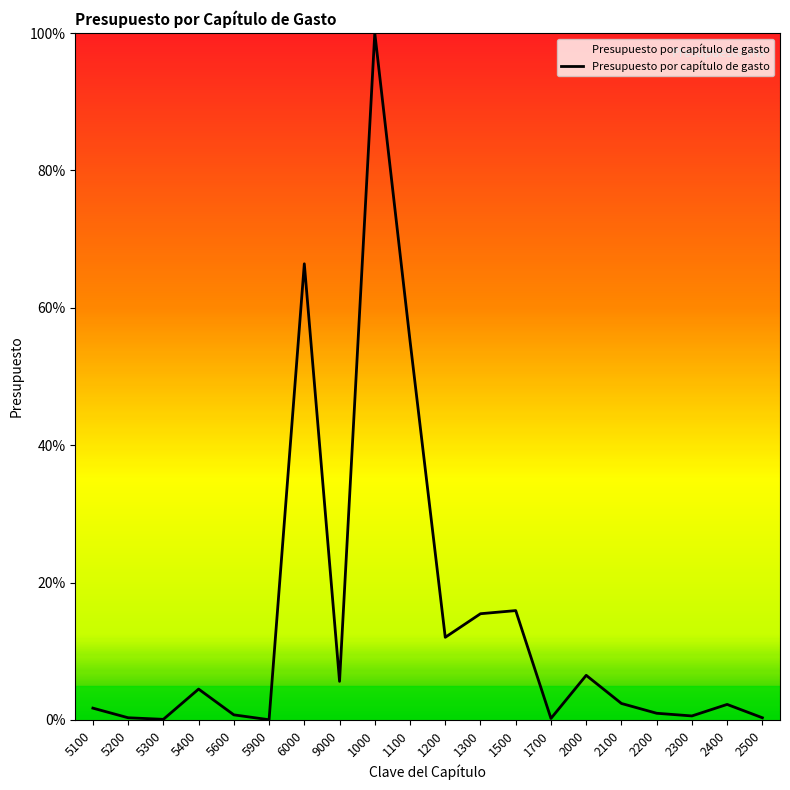

Where is the data nearest to the value 50?

1100